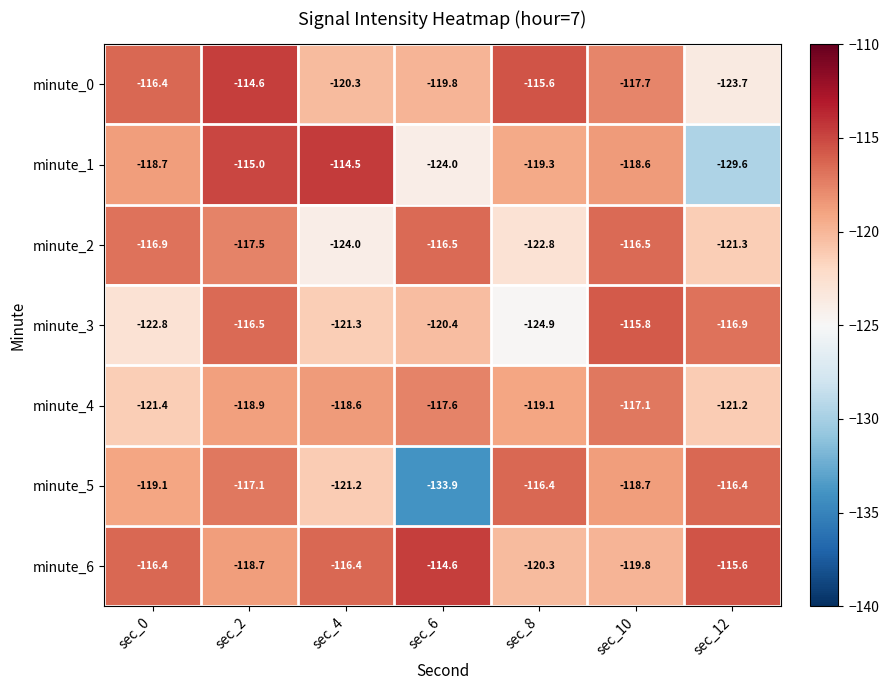

Which series has the largest total across all categories?

minute_6